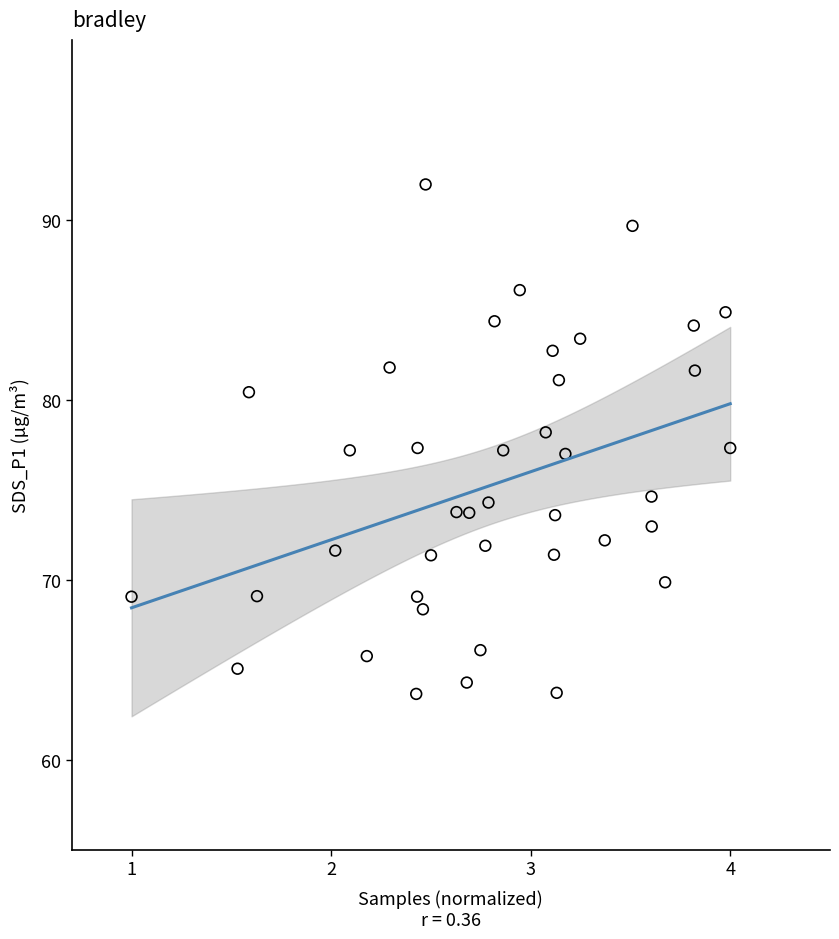

What is the range of Y values (max minus min)?

28.3